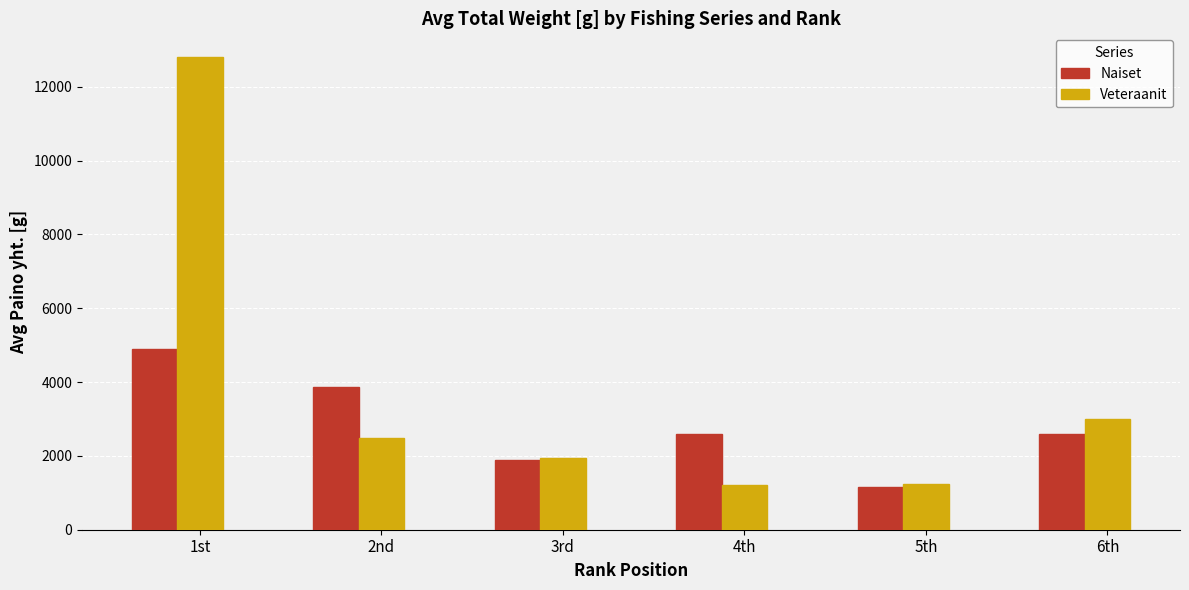

The Naiset series shows 1889 at 3rd. True or false?

True